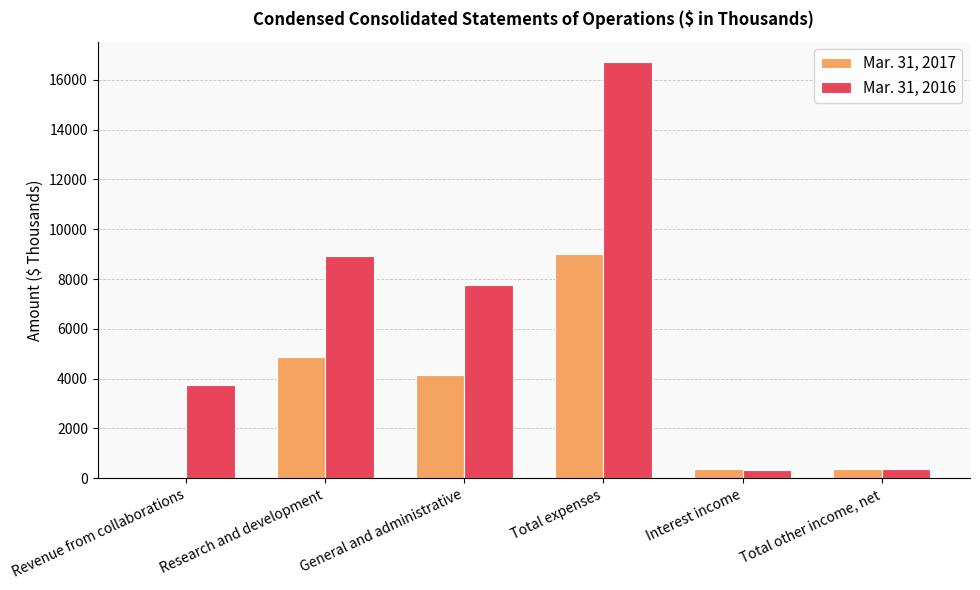

Is it true that Mar. 31, 2017 equals 9020 at Total expenses?

True